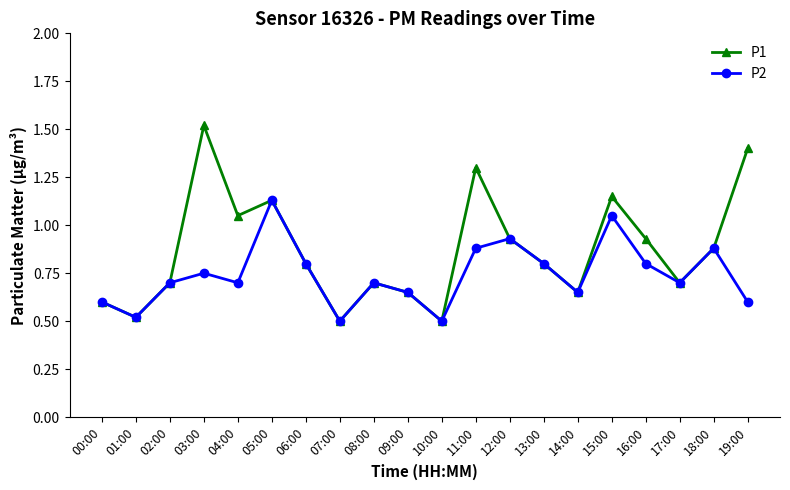

Which category has the highest value in the P2 series?

05:00